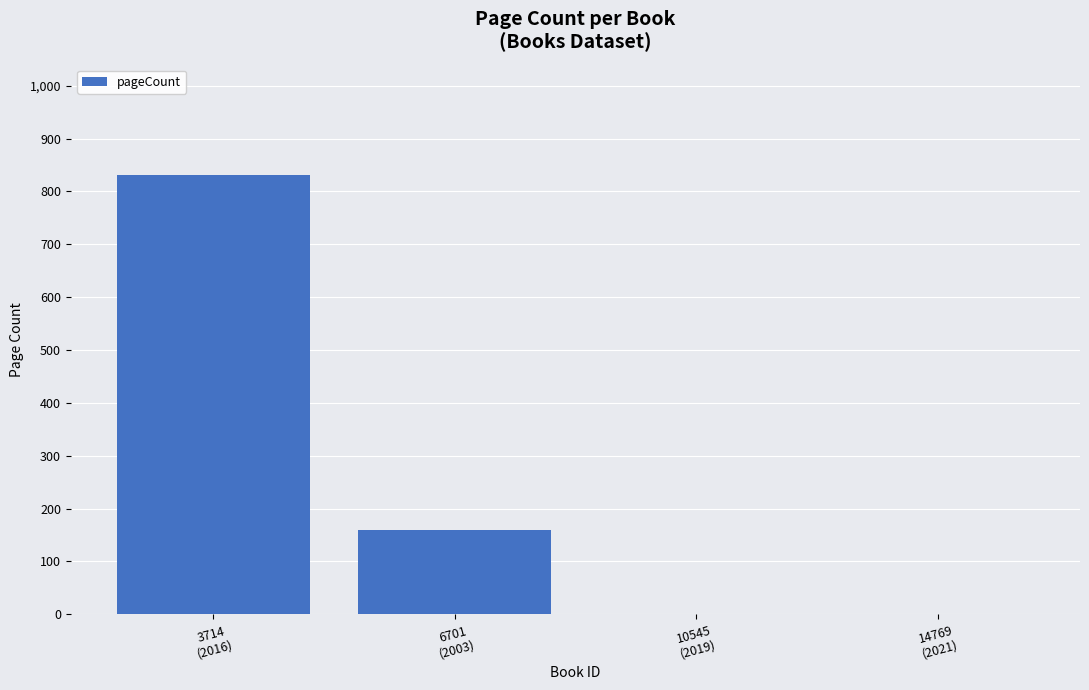

Is it true that the value at 3714
(2016) is 271?

False